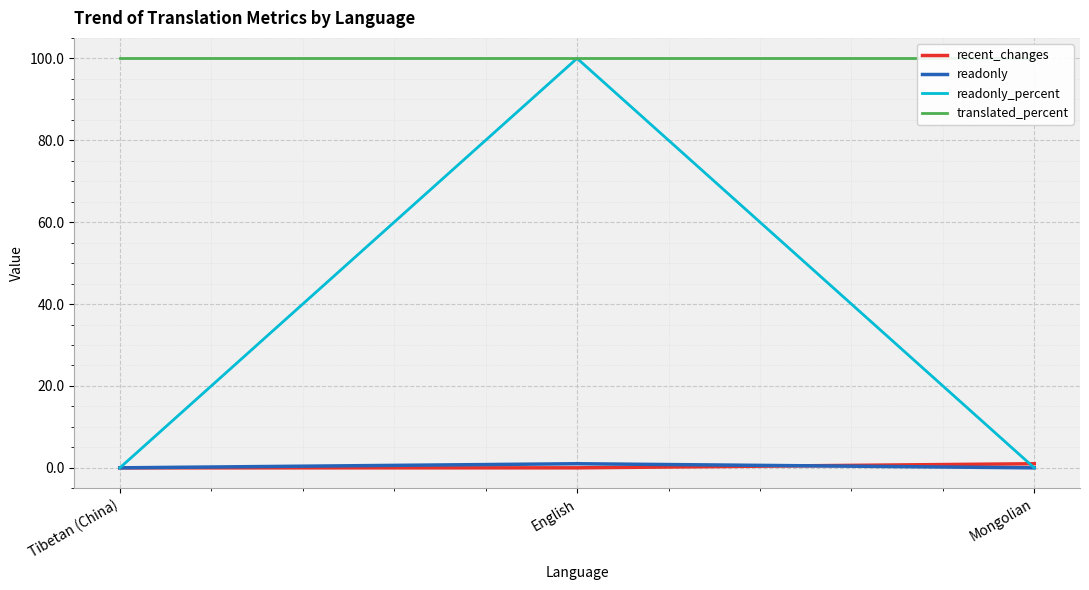

Count the readonly values in the range 0 to 1.

3